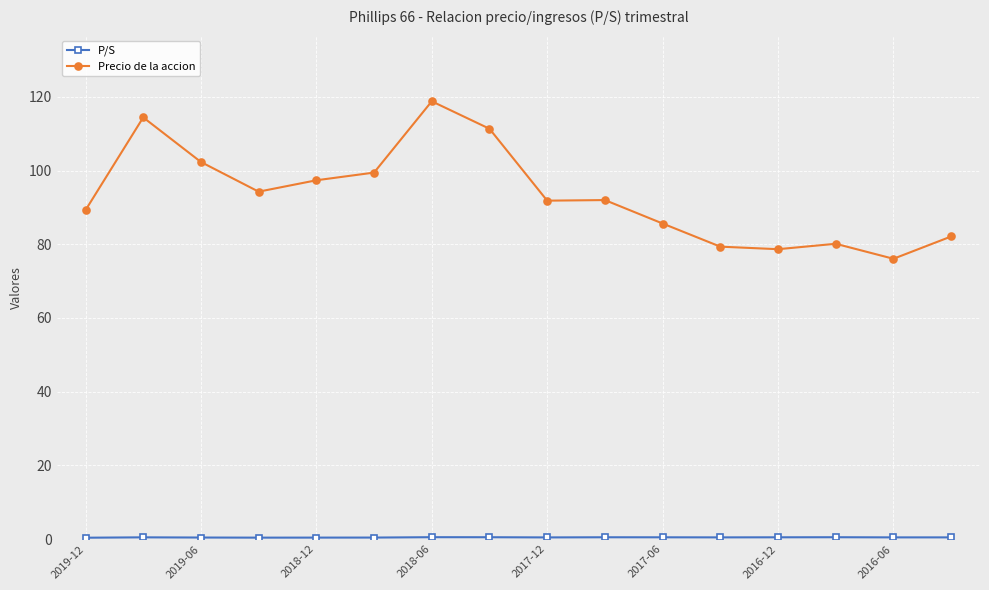

How many values in the Precio de la accion series exceed 91?

9